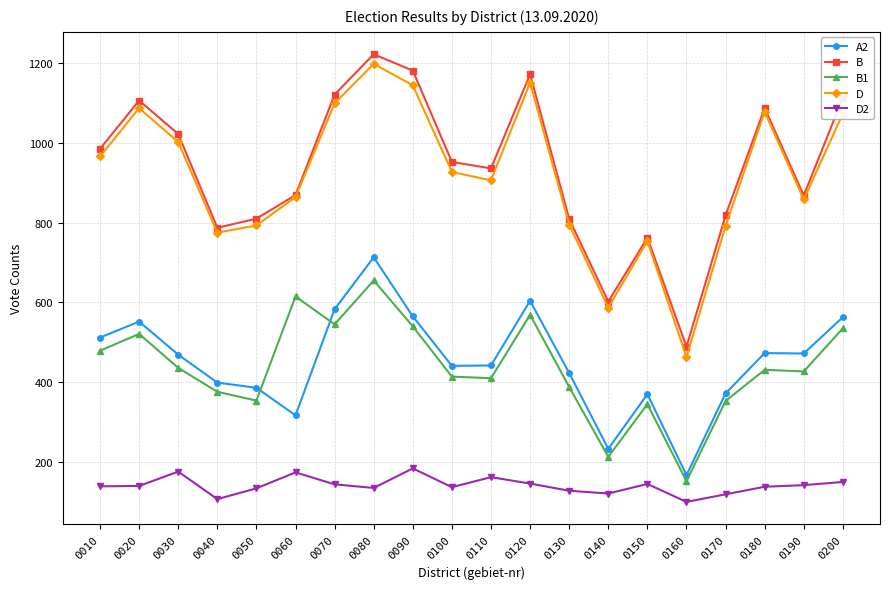

Between 0040 and 0140, which series saw the biggest shift?

D